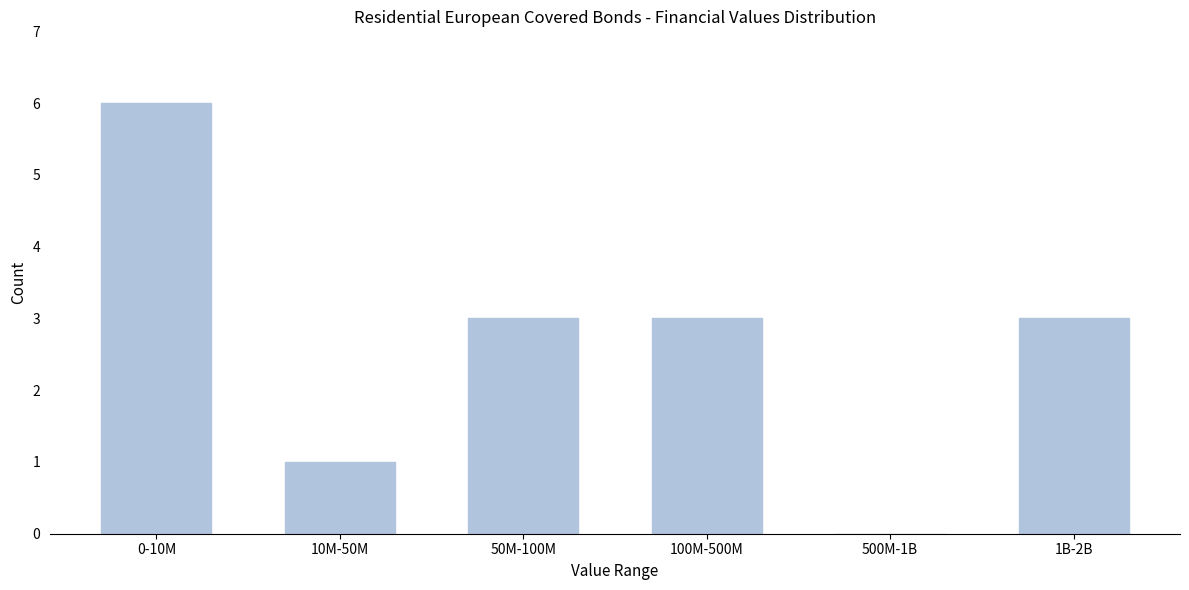

Reading right to left, what are all the values shown in this chart?

1B-2B=3	500M-1B=0	100M-500M=3	50M-100M=3	10M-50M=1	0-10M=6